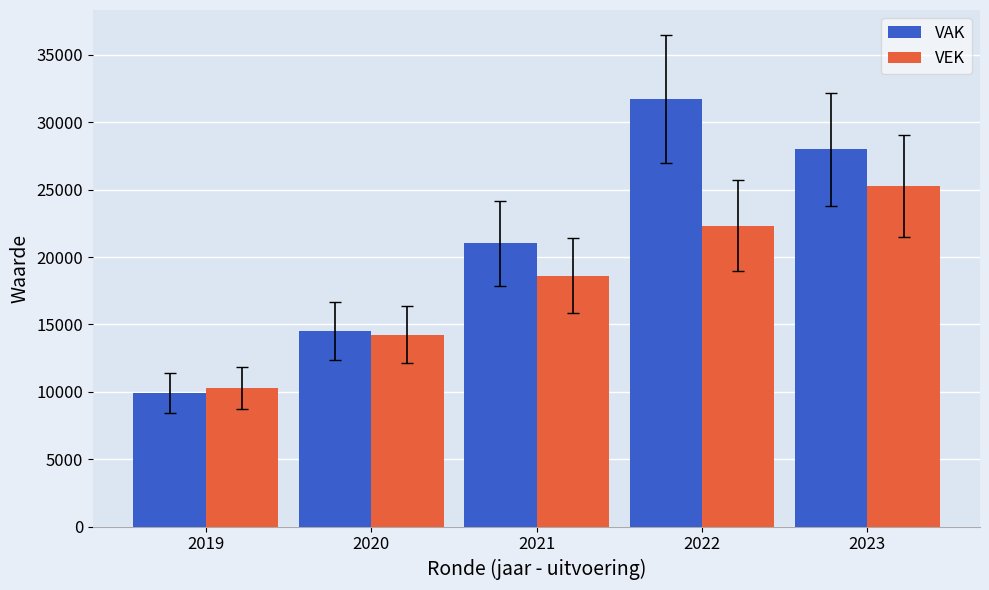

How many groups of bars are there?

5